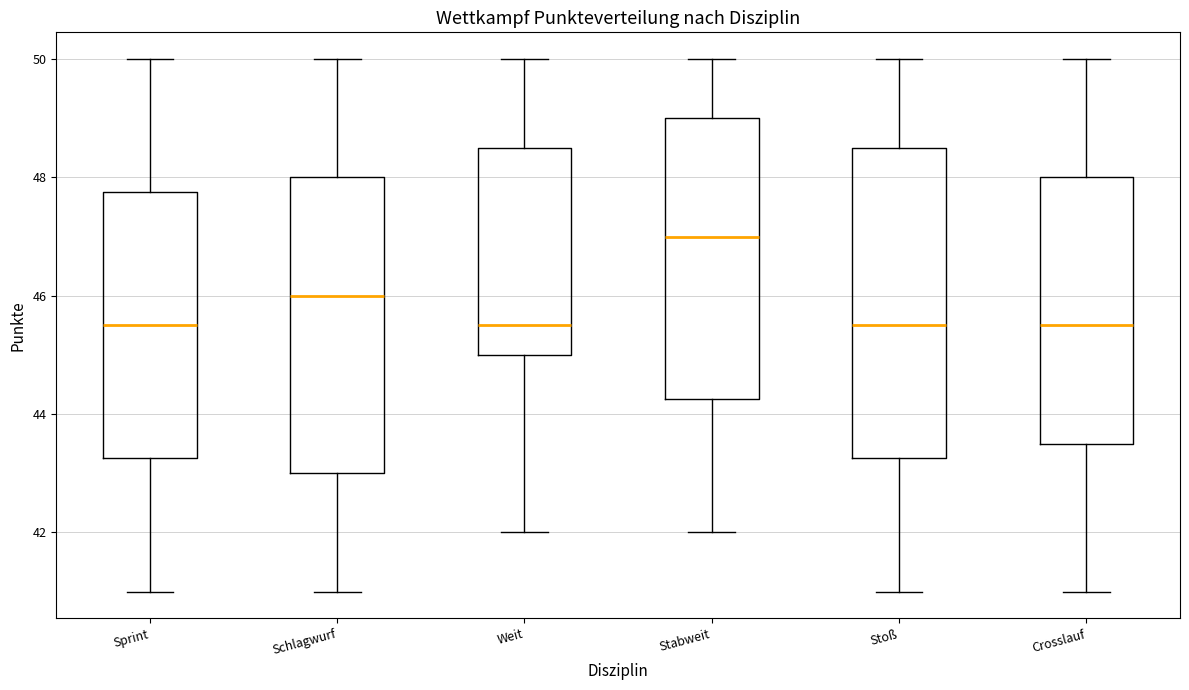

Comparing the boxes themselves (not the whiskers), which one is the tallest?

Stoß